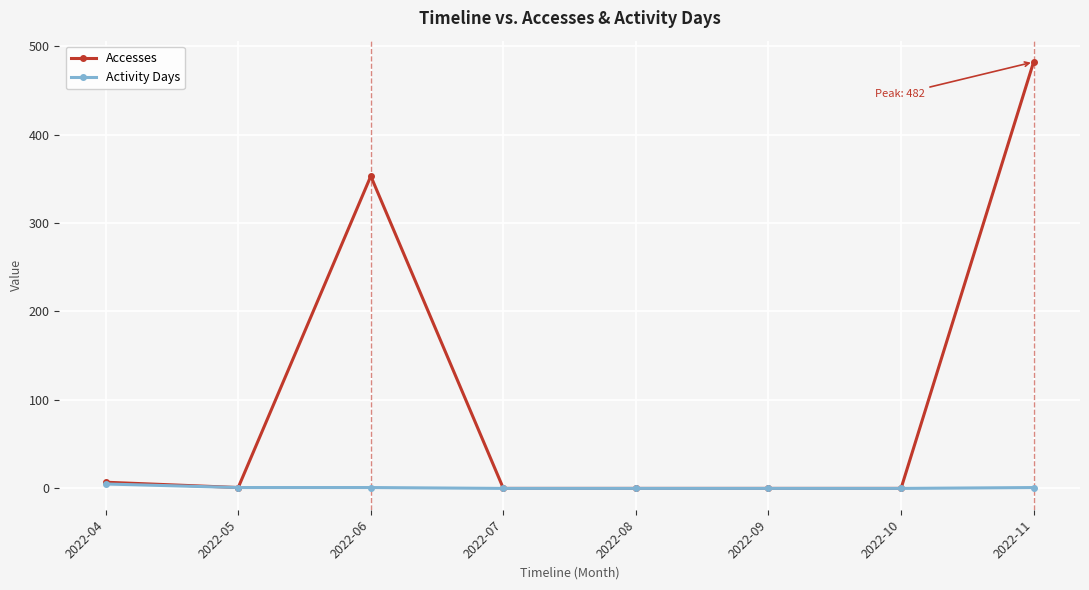

What is the difference between the maximum and minimum values in the Accesses series?

482